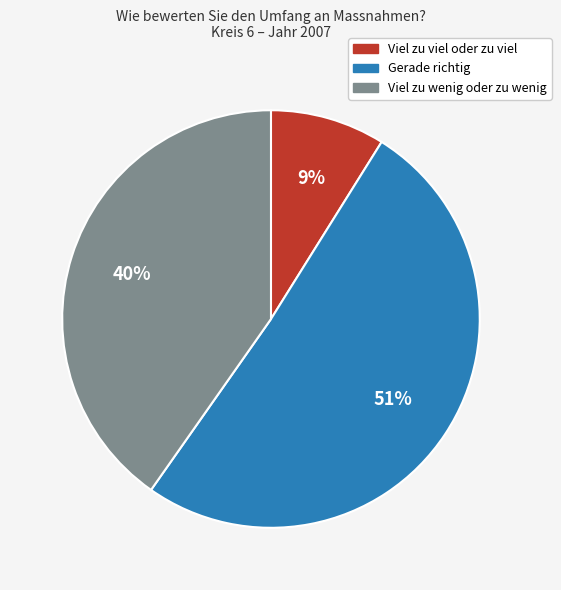

The Viel zu wenig oder zu wenig slice represents 29% of the pie. True or false?

False